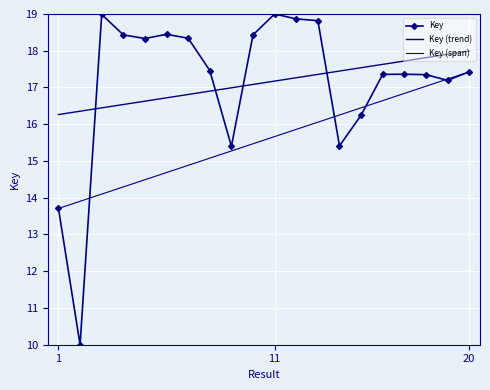

Reading left to right, transcribe all the data shown in this chart.

13.7	10.0	19.0	18.4	18.3	18.4	18.3	17.5	15.4	18.4	19.0	18.9	18.8	15.4	16.2	17.4	17.4	17.3	17.2	17.4